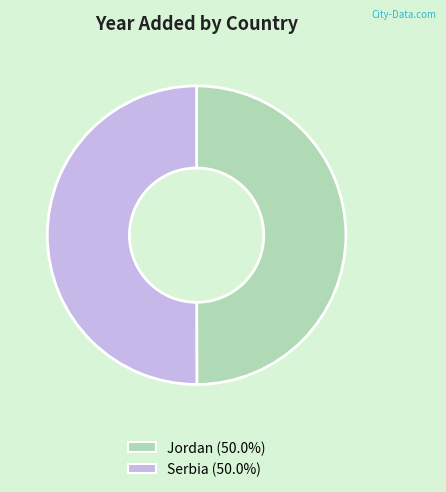

Combined, do Jordan and Serbia account for over 50%?

Yes